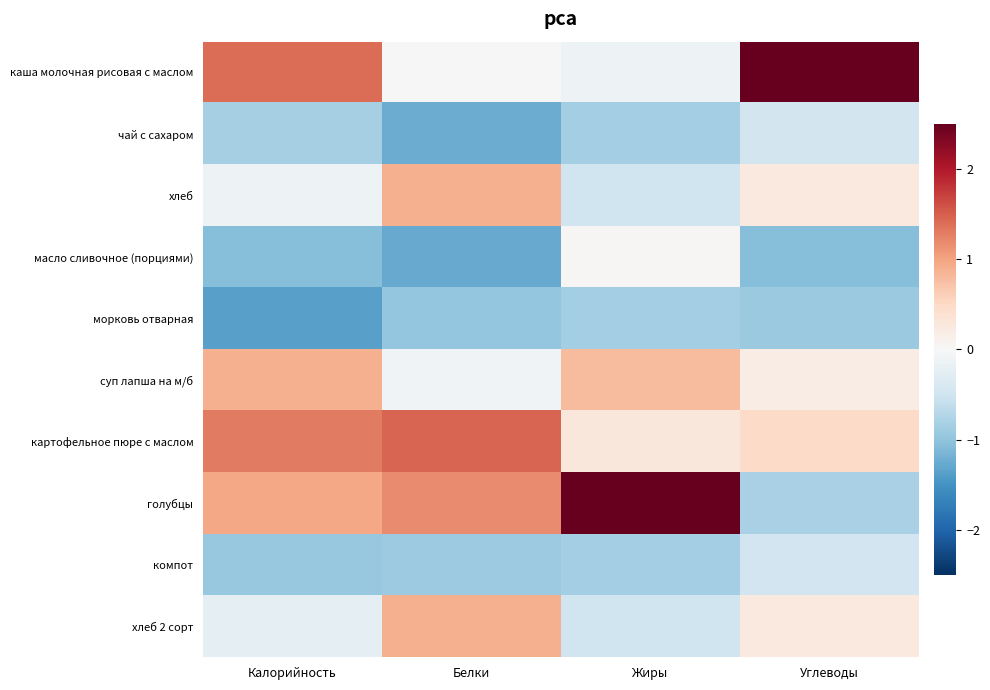

What is the difference between the highest and lowest values at Калорийность?

2.8